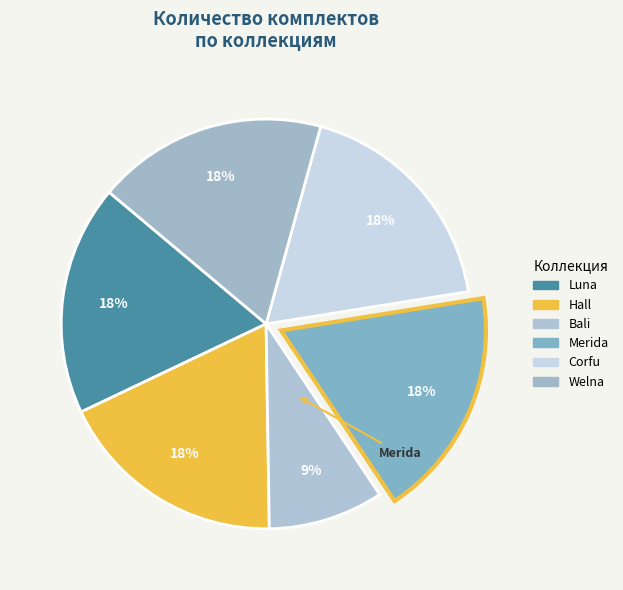

Count the number of slices in the pie.

6